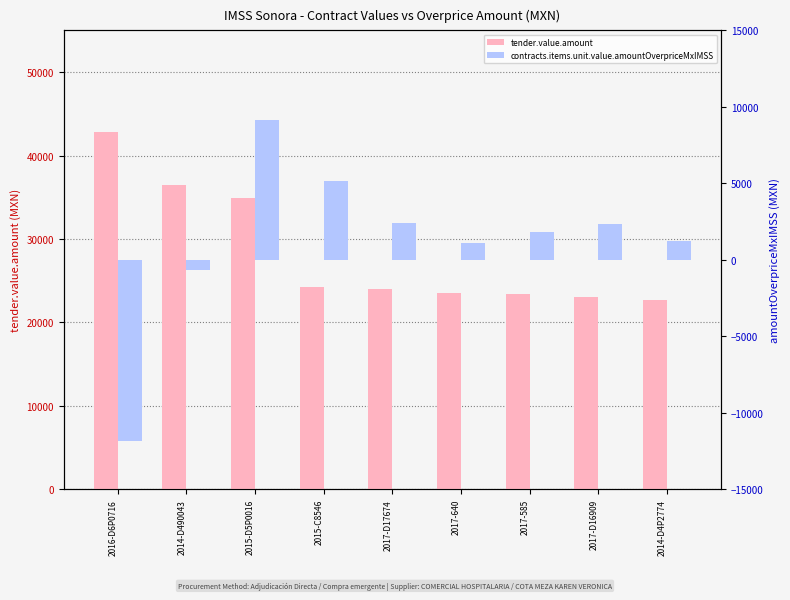

What is the difference between the second highest and second lowest values in the tender.value.amount series?

13402.1